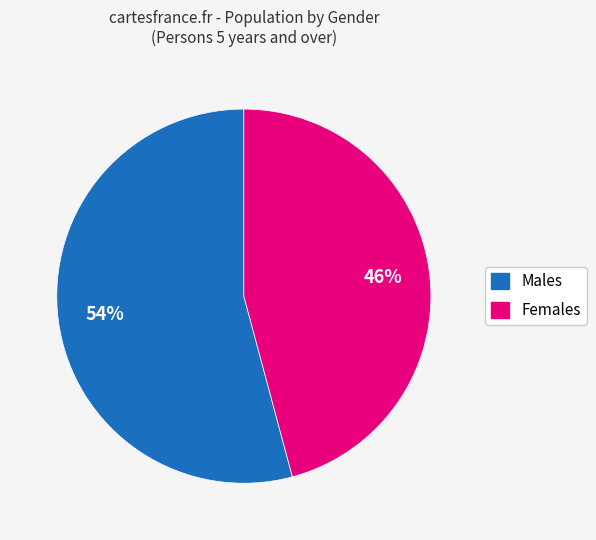

Between Males and Females, which is larger?

Males